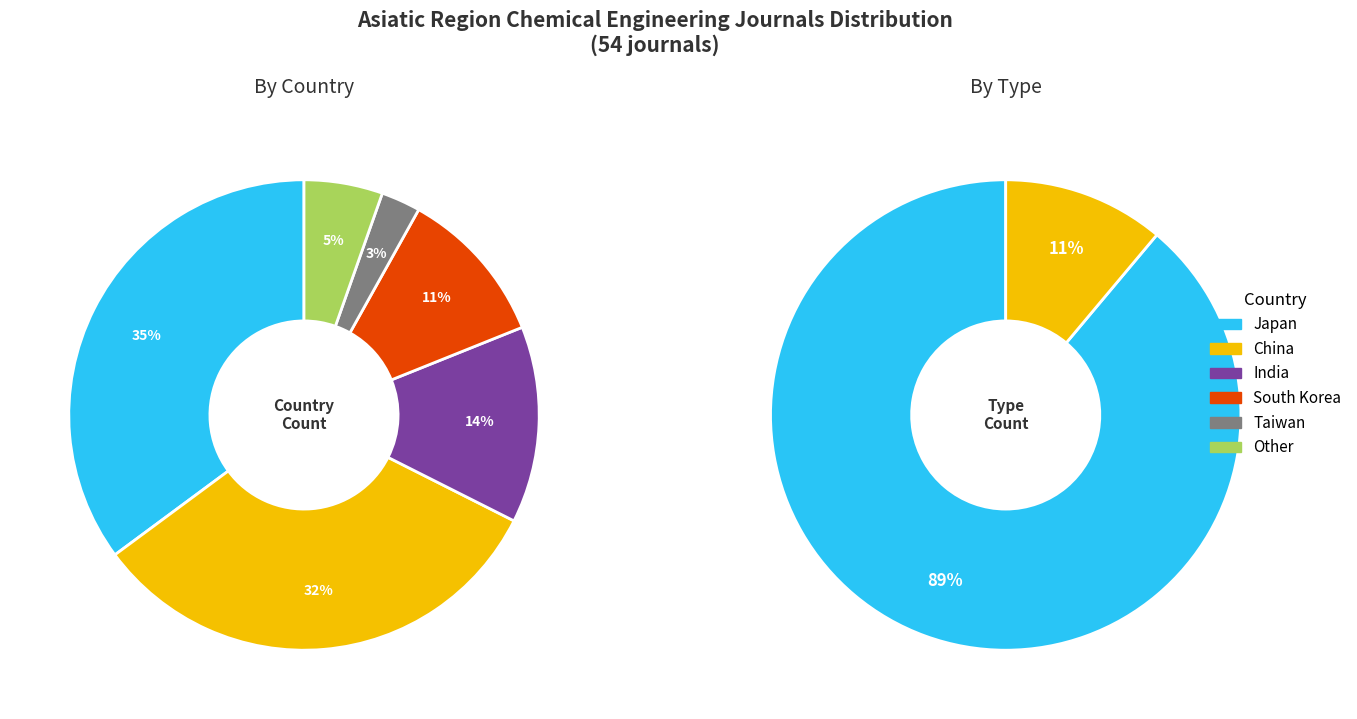

How many slices are in this pie chart?

2